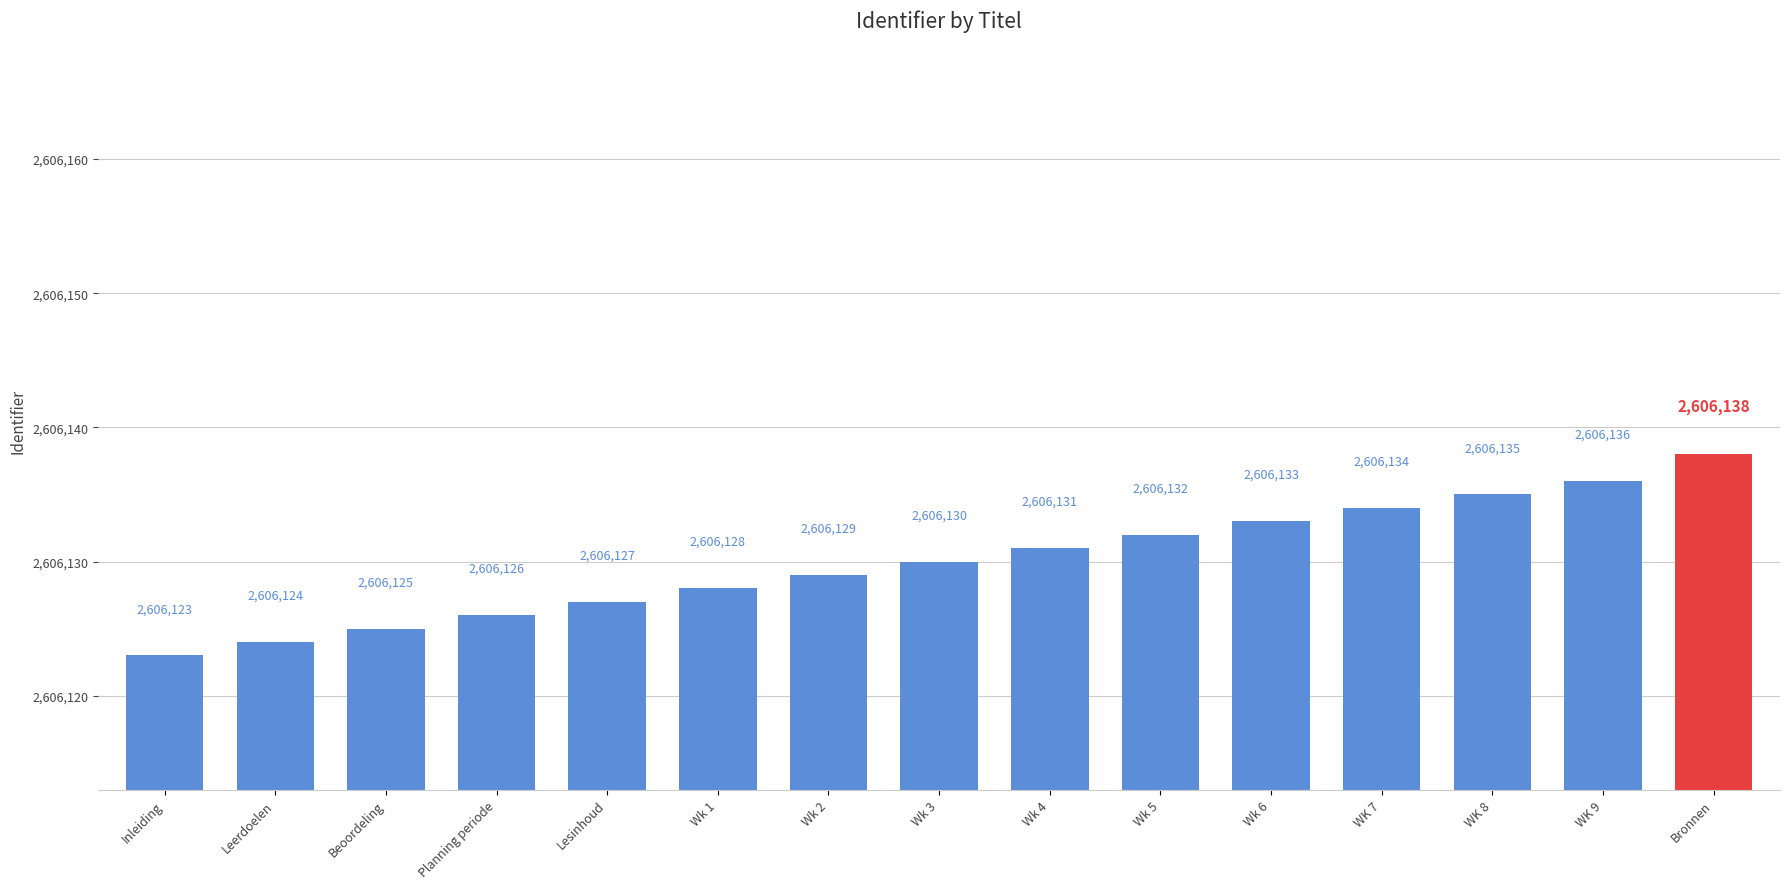

What position from the left is Leerdoelen?

2